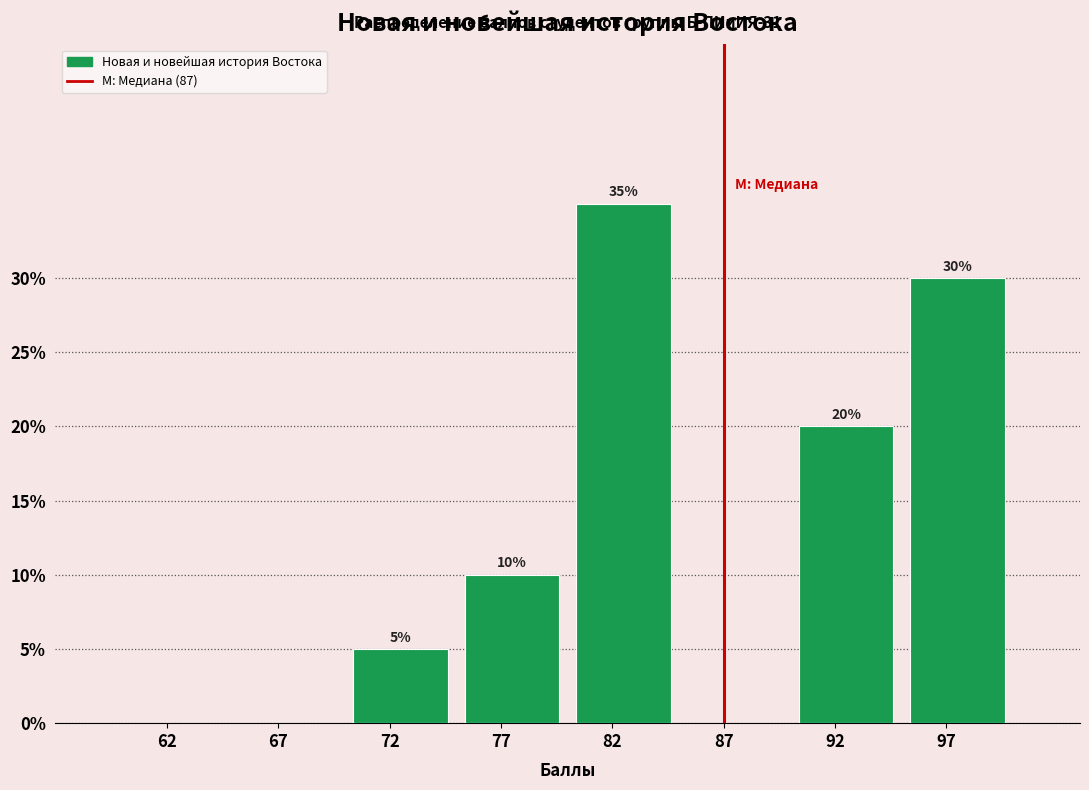

Which range on the x-axis has the tallest bar?

80 to 85